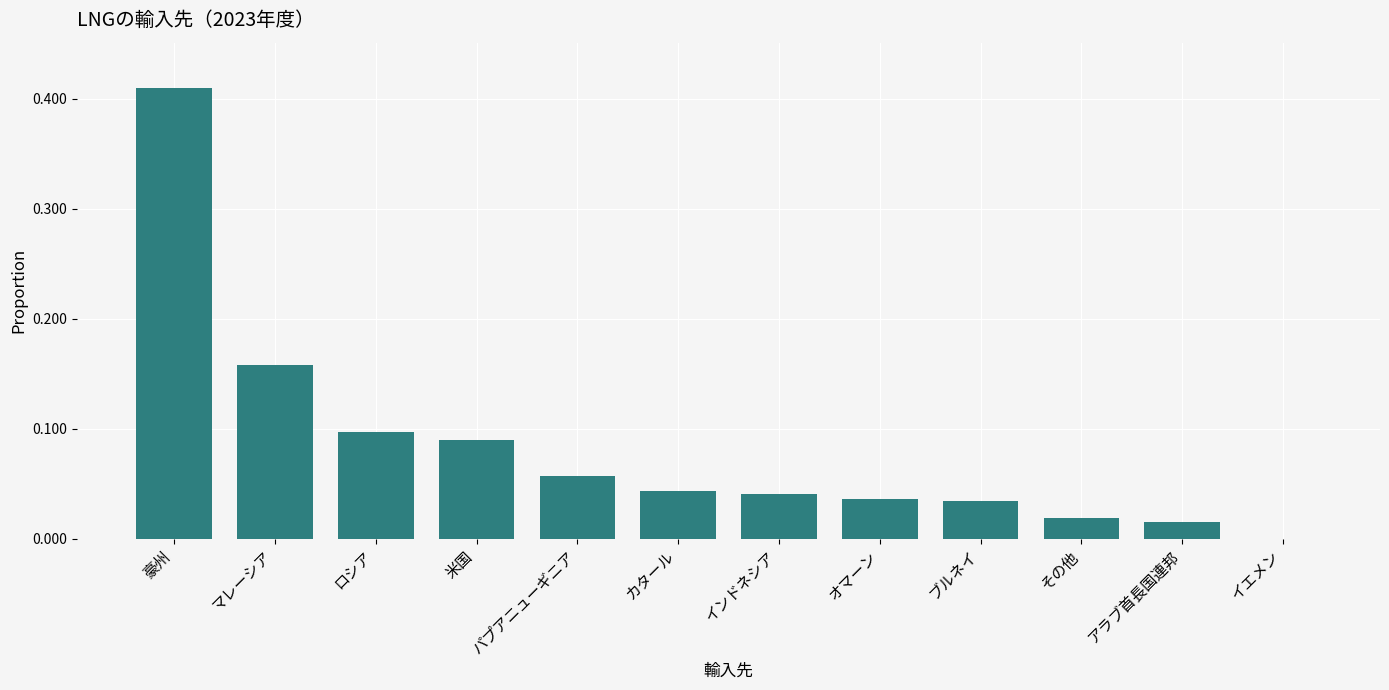

What is the sum of all values?

1.0